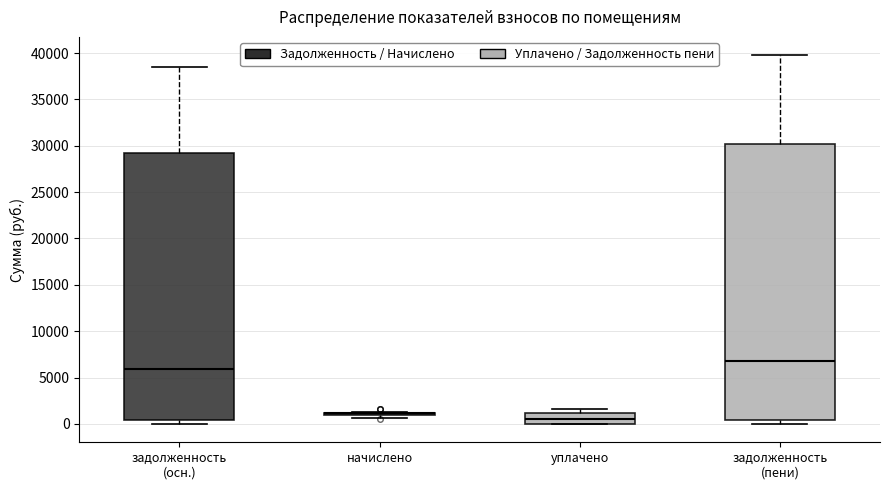

Reading left to right, read every box against the y-axis: the position of its median line, the range the box covers, and the ends of its whiskers. The values are not printed on the chart, so give them approximately, as read against the axis.

задолженность (осн.): median 6000, box 500 to 29000, whiskers 0 to 38500
начислено: box collapsed to a line at 1000, whiskers 500 to 1500
уплачено: median 500, box 0 to 1000, whiskers 0 to 1500
задолженность (пени): median 7000, box 500 to 30000, whiskers 0 to 40000